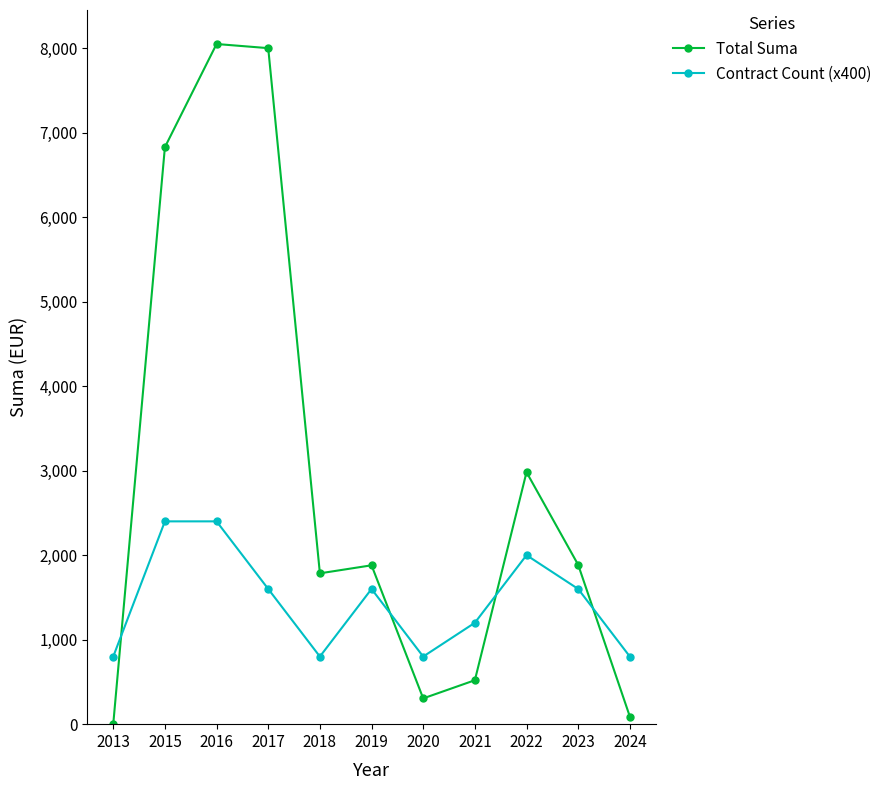

List the series in order of their peak value, lowest first.

Contract Count (x400), Total Suma